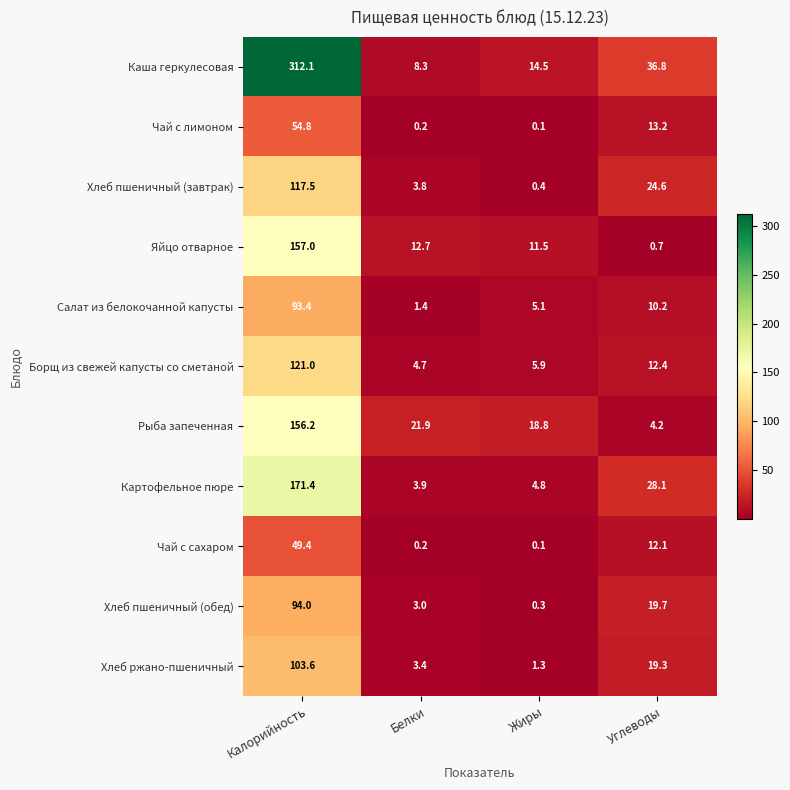

Which series has the widest spread of values?

Каша геркулесовая